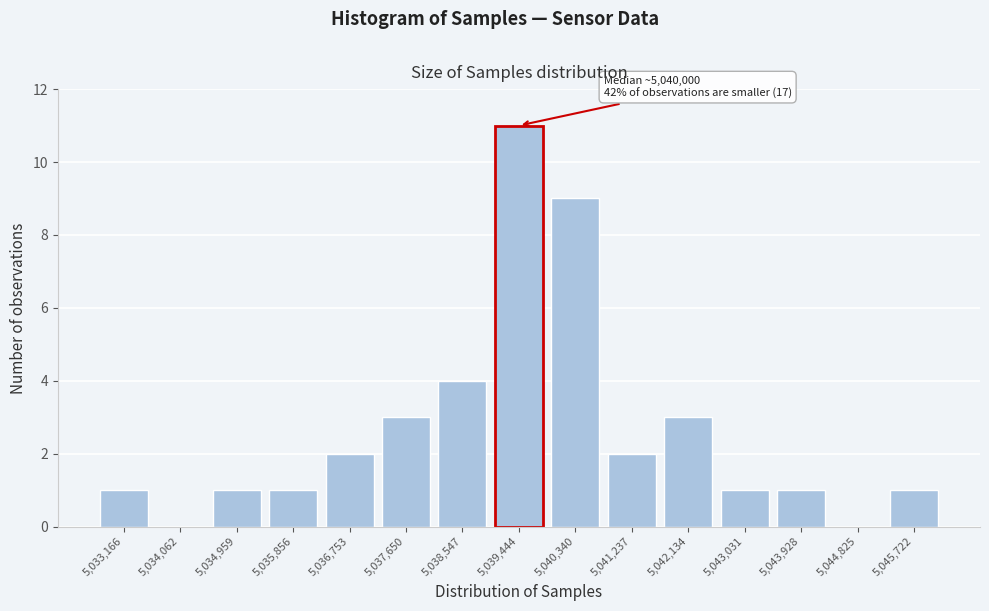

Reading left to right, extract all data points from this chart.

5,033,166=1	5,034,062=0	5,034,959=1	5,035,856=1	5,036,753=2	5,037,650=3	5,038,547=4	5,039,444=11	5,040,340=9	5,041,237=2	5,042,134=3	5,043,031=1	5,043,928=1	5,044,825=0	5,045,722=1